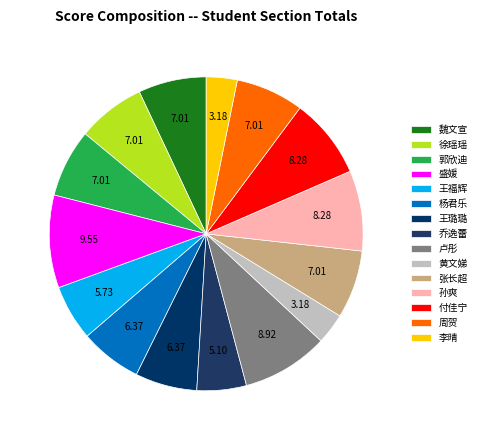

Approximately how many times larger is the value at 王福辉 compared to 孙爽?

0.7